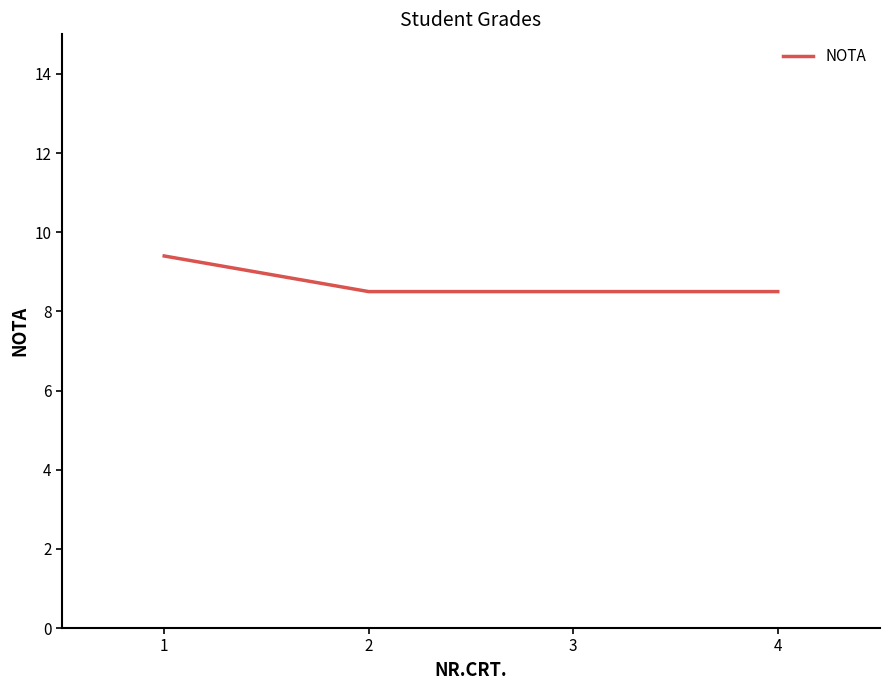

The chart shows a value of 3.9 at 1. True or false?

False